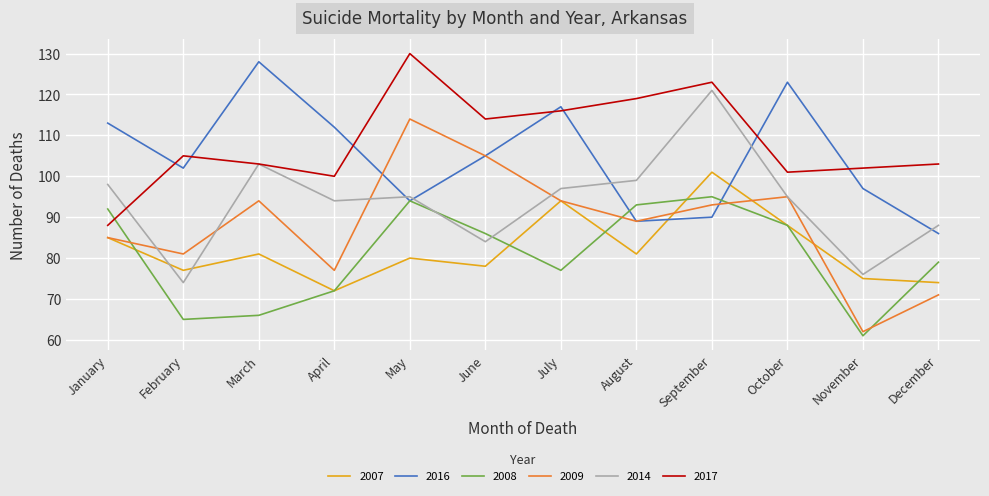

What is the minimum value for 2014?

74